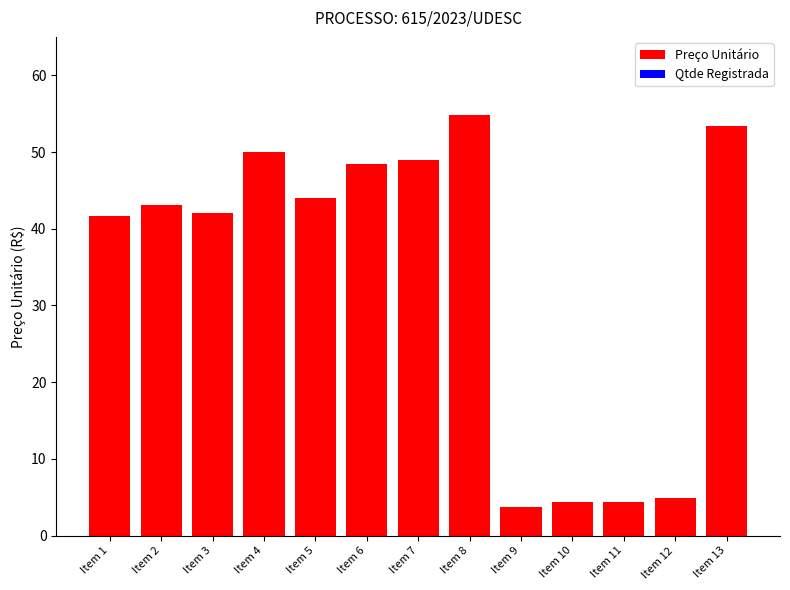

Reading left to right, list all the values displayed in this chart.

Item 1=41.6	Item 2=43.1	Item 3=42.1	Item 4=49.9	Item 5=44.1	Item 6=48.5	Item 7=49.0	Item 8=54.8	Item 9=3.7	Item 10=4.4	Item 11=4.4	Item 12=4.9	Item 13=53.4